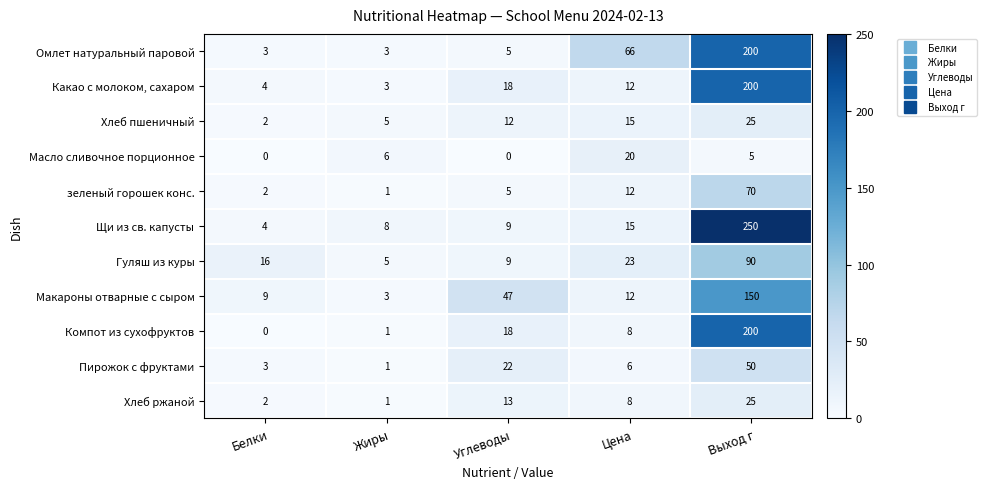

At which category is the sum across all series the highest?

Выход г